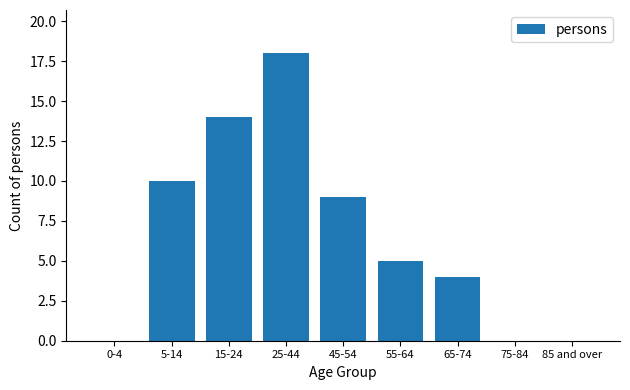

Reading left to right, what are all the values shown in this chart?

0-4=0	5-14=10	15-24=14	25-44=18	45-54=9	55-64=5	65-74=4	75-84=0	85 and over=0